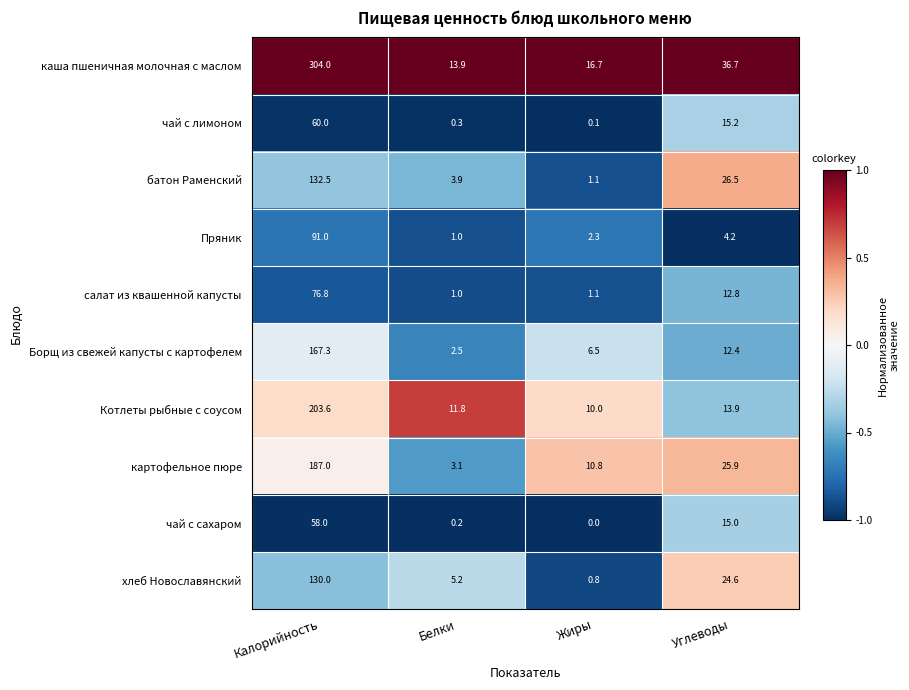

How many series are shown in this chart?

10